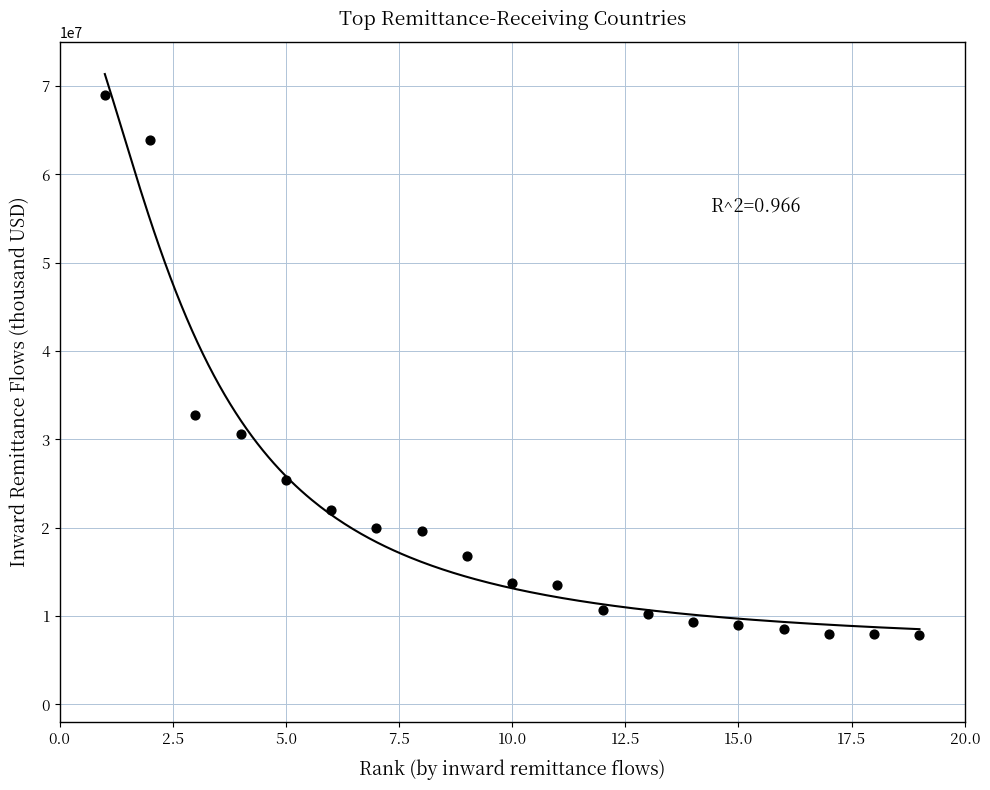

What Y value in the scatter plot is closest to 38431318?

32807755.1